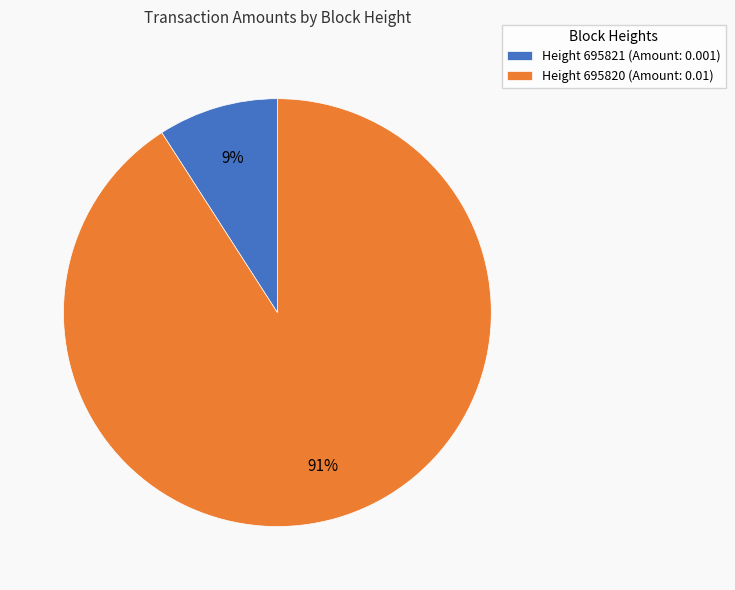

Does any single category account for the majority?

Yes